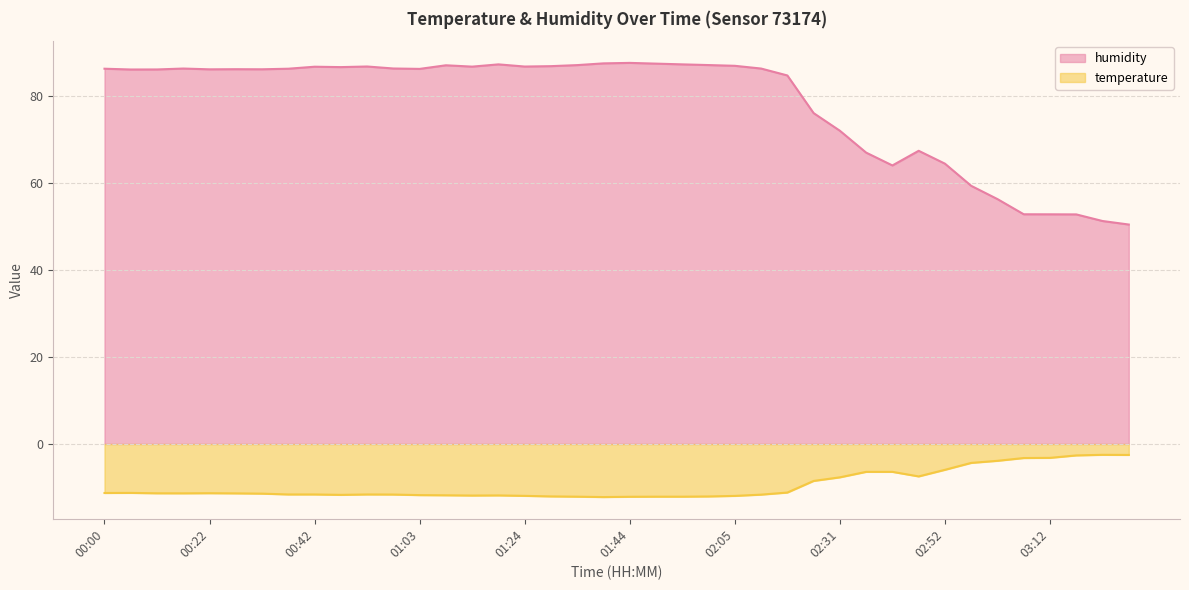

Where is the first local maximum?

00:16